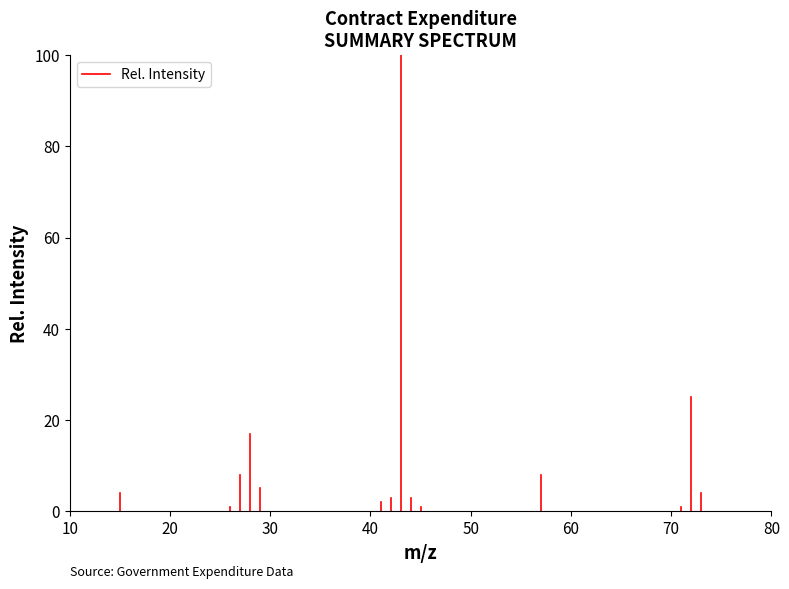

The chart shows a value of 0 at 10. True or false?

True